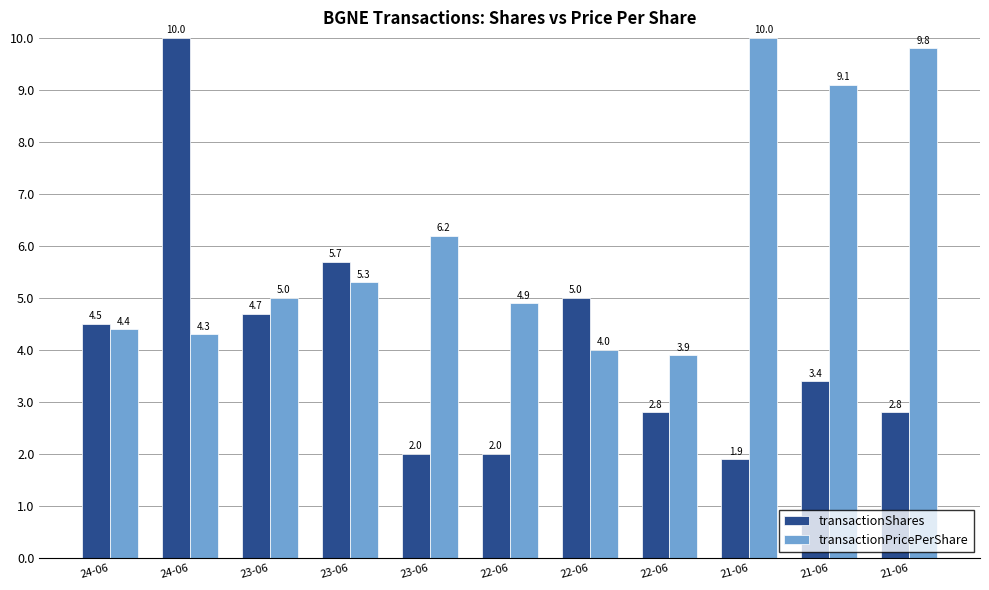

List the labels in order of transactionPricePerShare value, largest first.

21-06, 21-06, 21-06, 23-06, 23-06, 23-06, 22-06, 24-06, 24-06, 22-06, 22-06